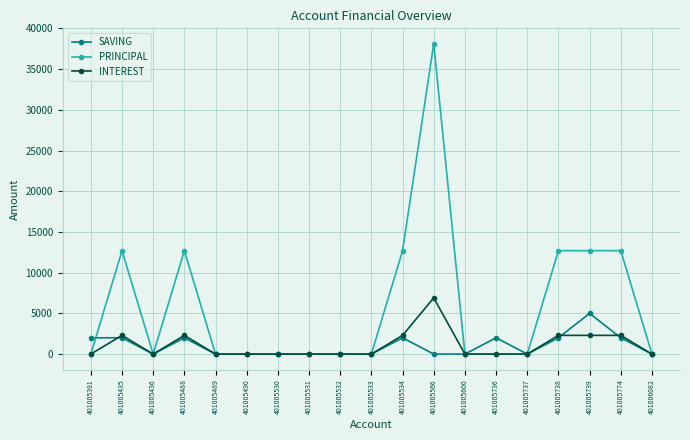

The SAVING series shows 3085 at 401005739. True or false?

False